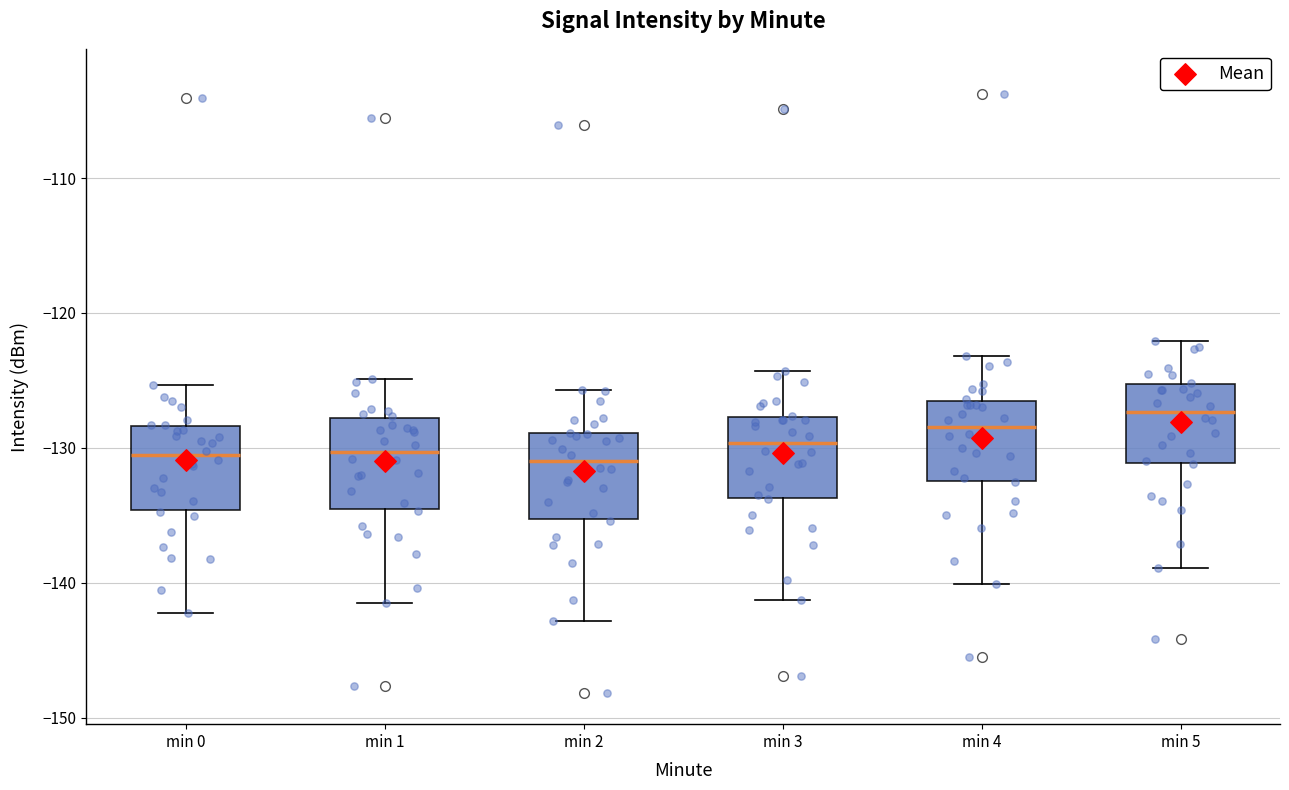

Reading left to right, read every box against the y-axis: the position of its median line, the range the box covers, and the ends of its whiskers. The values are not printed on the chart, so give them approximately, as read against the axis.

min 0: median -131, box -135 to -128, whiskers -142 to -125
min 1: median -130, box -135 to -128, whiskers -141 to -125
min 2: median -131, box -135 to -129, whiskers -143 to -126
min 3: median -130, box -134 to -128, whiskers -141 to -124
min 4: median -128, box -132 to -126, whiskers -140 to -123
min 5: median -127, box -131 to -125, whiskers -139 to -122